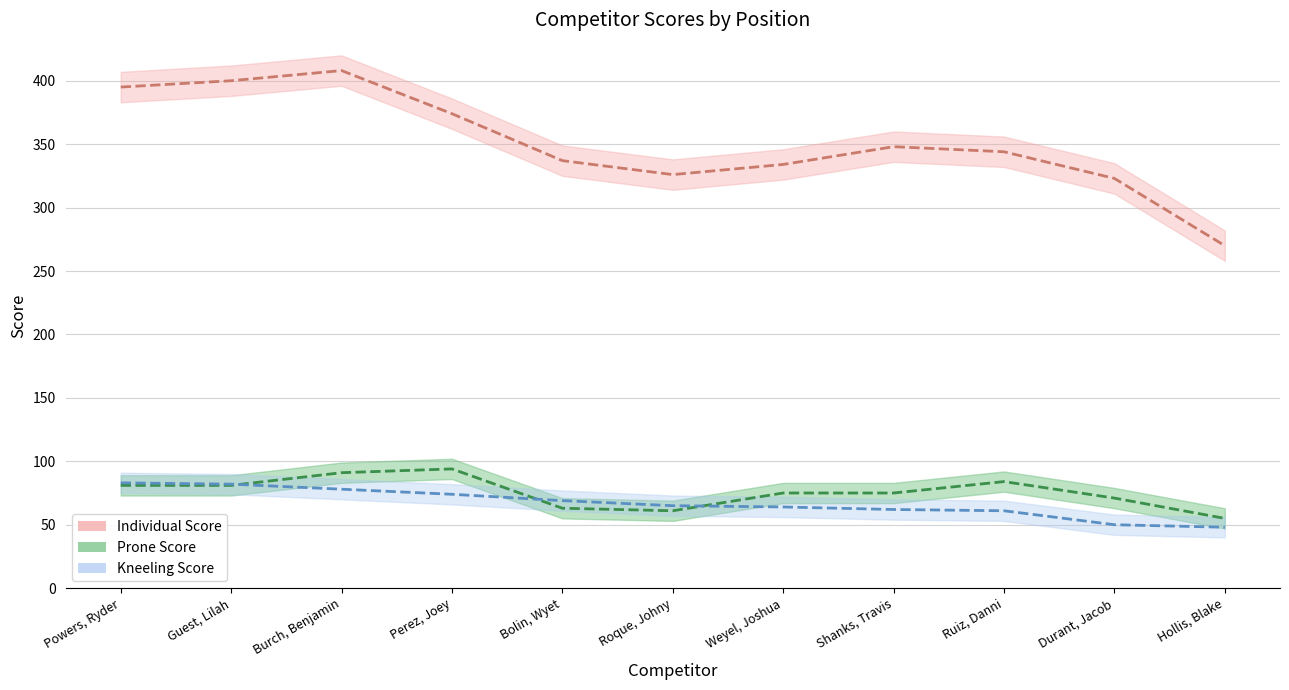

Reading left to right, extract all data points from this chart.

Individual Score: 395	400	408	374	337	326	334	348	344	323	270
Prone Score: 81	81	91	94	63	61	75	75	84	71	55
Kneeling Score: 83	82	78	74	69	65	64	62	61	50	48